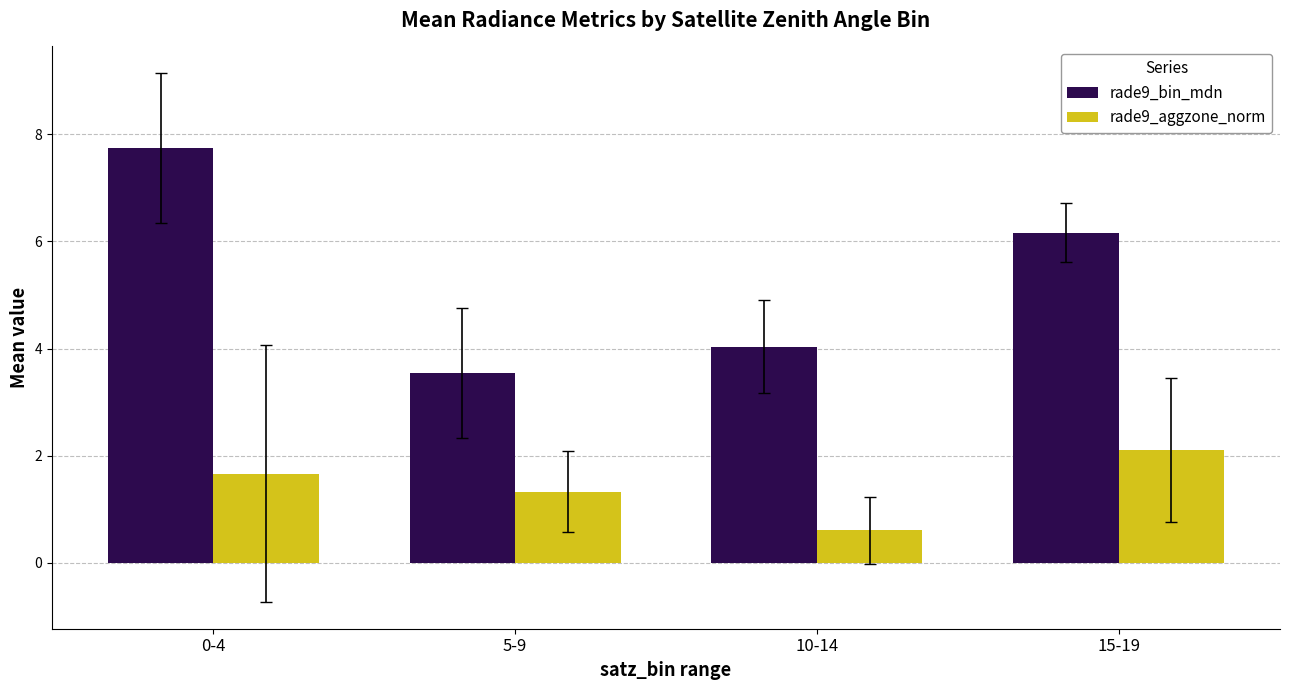

The rade9_aggzone_norm series shows 1.1 at 10-14. True or false?

False